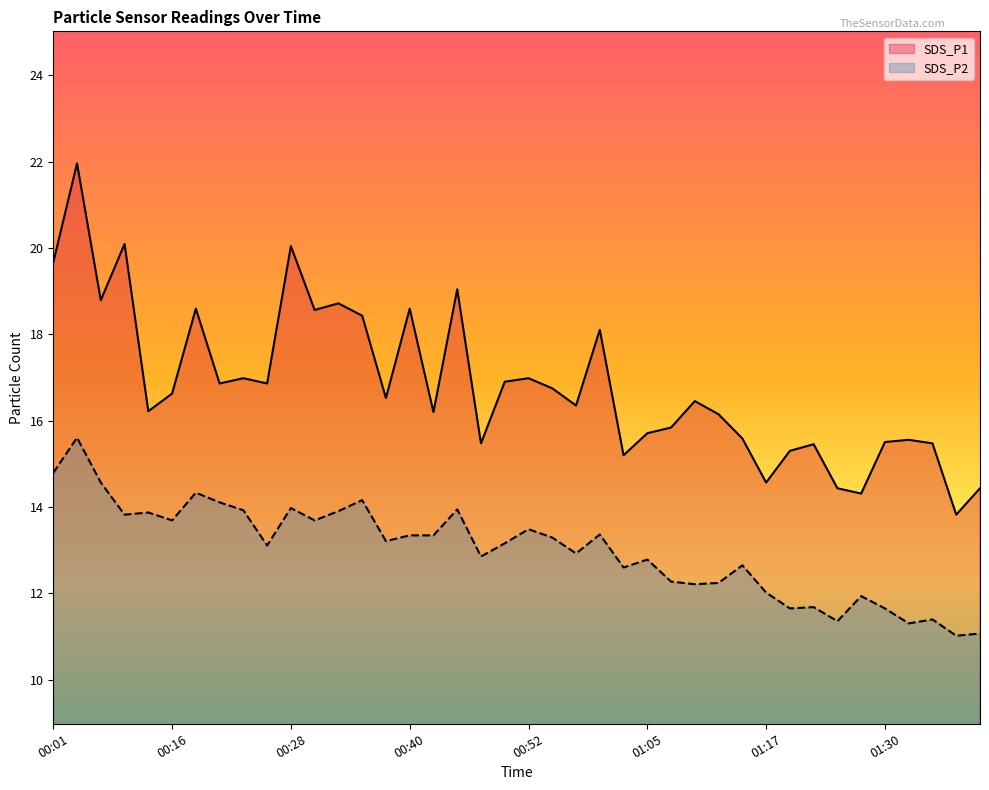

Reading left to right, transcribe all the data shown in this chart.

SDS_P1: 19.4	21.6	18.5	19.8	16.0	16.4	18.3	16.6	16.8	16.6	19.8	18.3	18.4	18.2	16.3	18.3	16.0	18.8	15.3	16.7	16.8	16.5	16.1	17.9	15.0	15.5	15.6	16.2	15.9	15.4	14.4	15.1	15.2	14.2	14.1	15.3	15.3	15.3	13.7	14.2
SDS_P2: 14.6	15.4	14.4	13.7	13.7	13.5	14.2	13.9	13.8	12.9	13.8	13.5	13.7	14.0	13.1	13.2	13.2	13.8	12.7	13.0	13.3	13.1	12.8	13.2	12.4	12.6	12.1	12.1	12.1	12.5	11.9	11.5	11.6	11.2	11.8	11.5	11.2	11.3	10.9	10.9